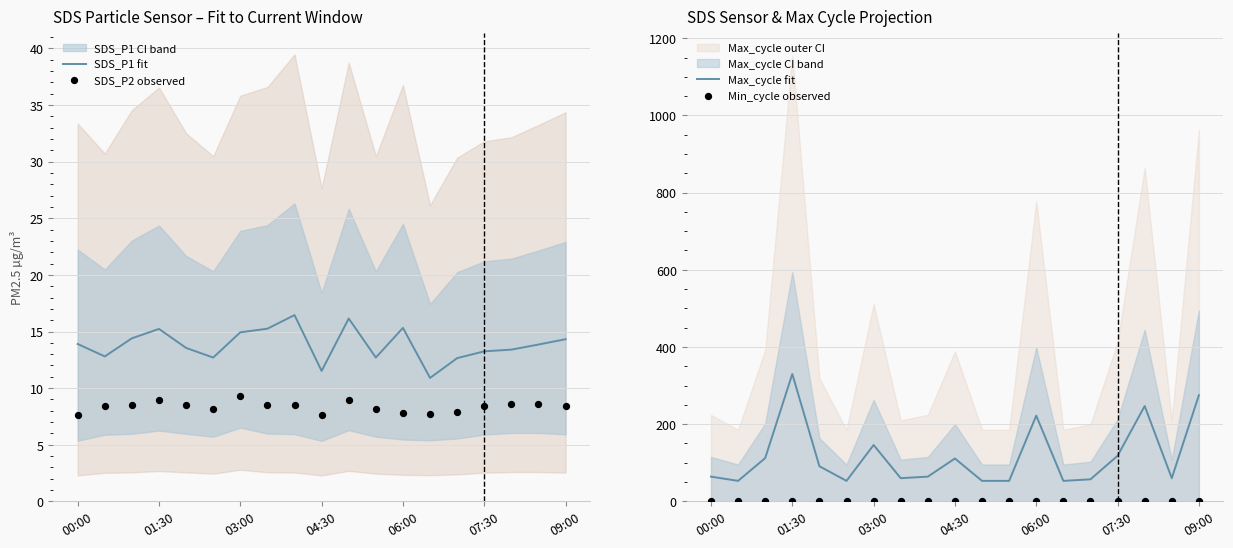

Which series contains the highest Y value?

Max_cycle fit